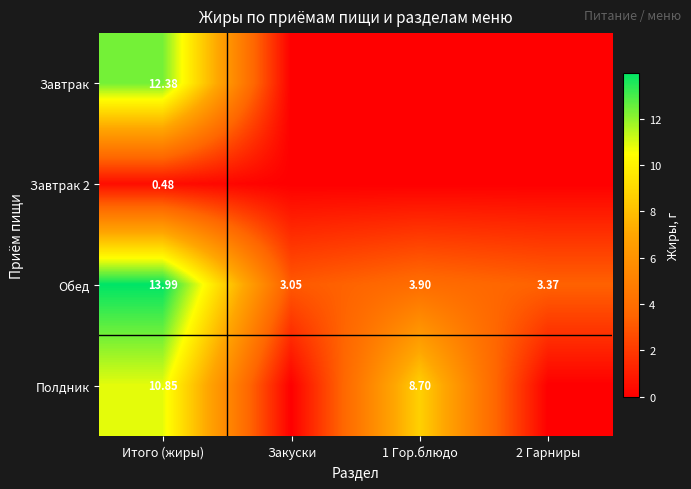

Rank the series by their maximum value, from lowest to highest.

Завтрак 2, Полдник, Завтрак, Обед